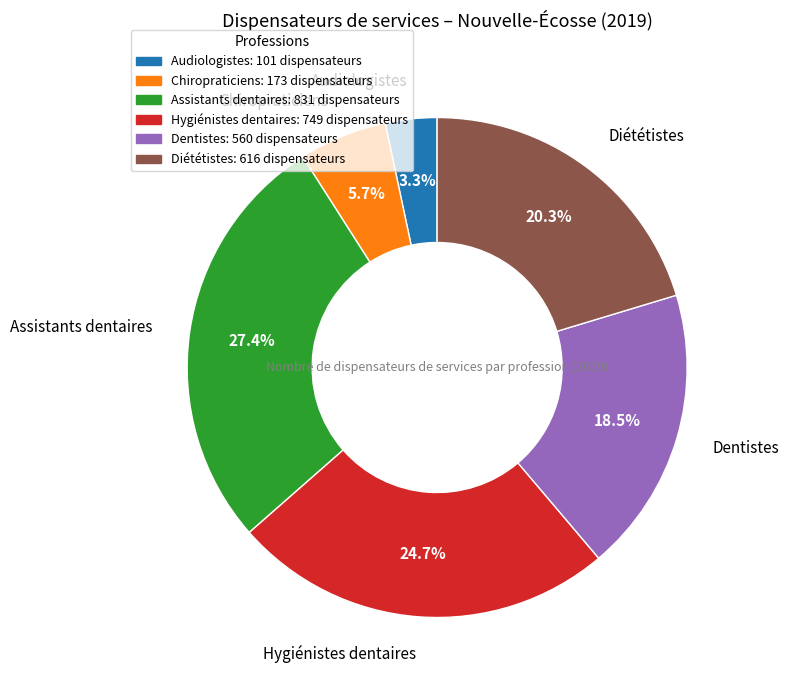

Between Chiropraticiens and Hygiénistes dentaires, which is larger?

Hygiénistes dentaires